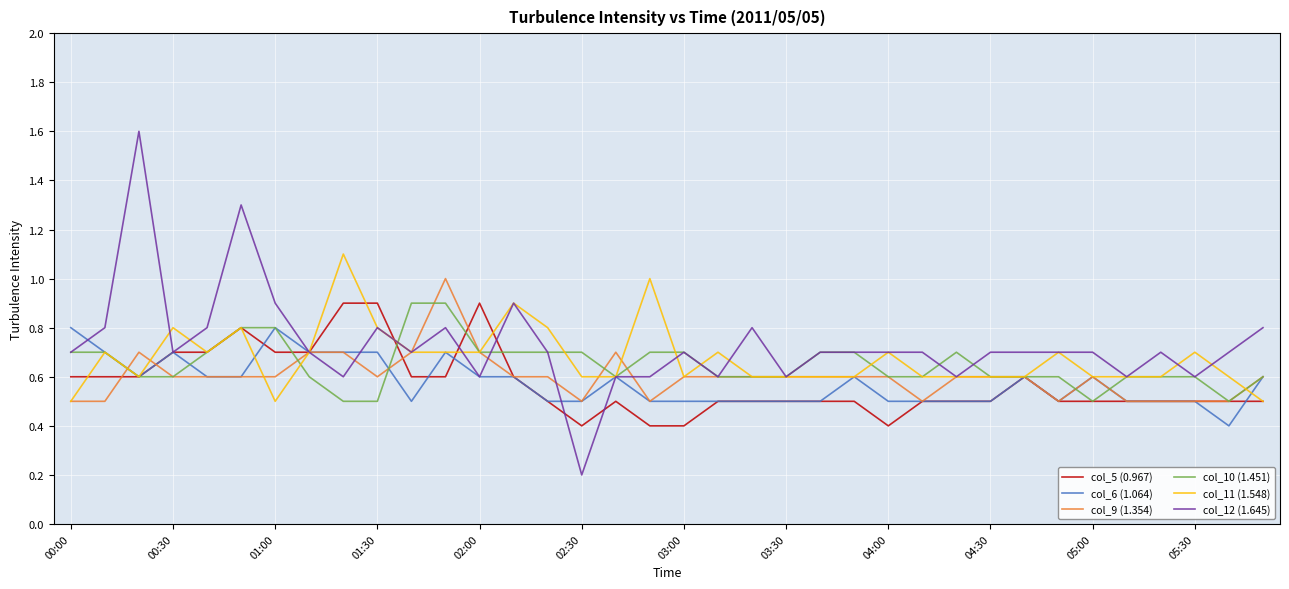

What is the maximum value for col_9 (1.354)?

1.0